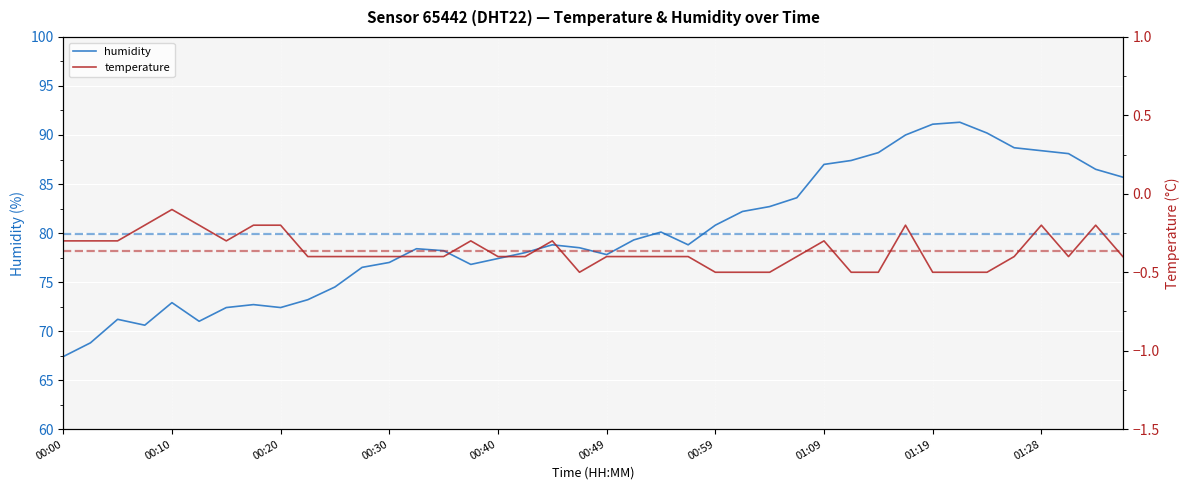

True or false: temperature and humidity intersect in this chart.

False